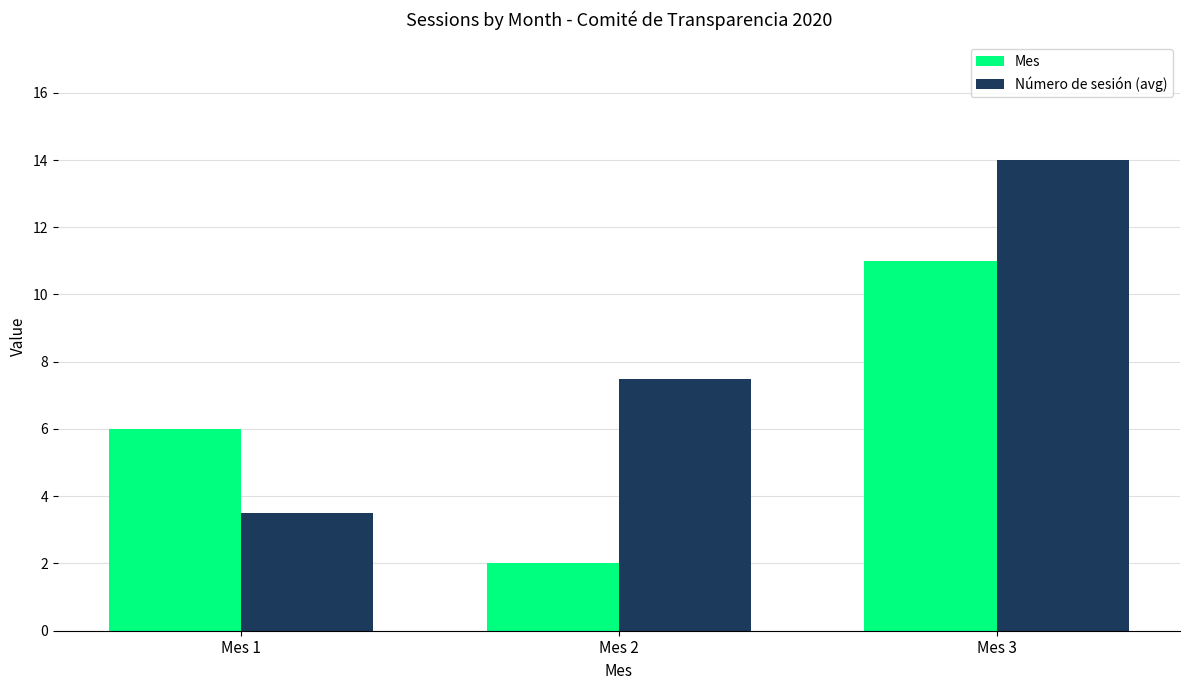

How many distinct data groups are displayed?

2